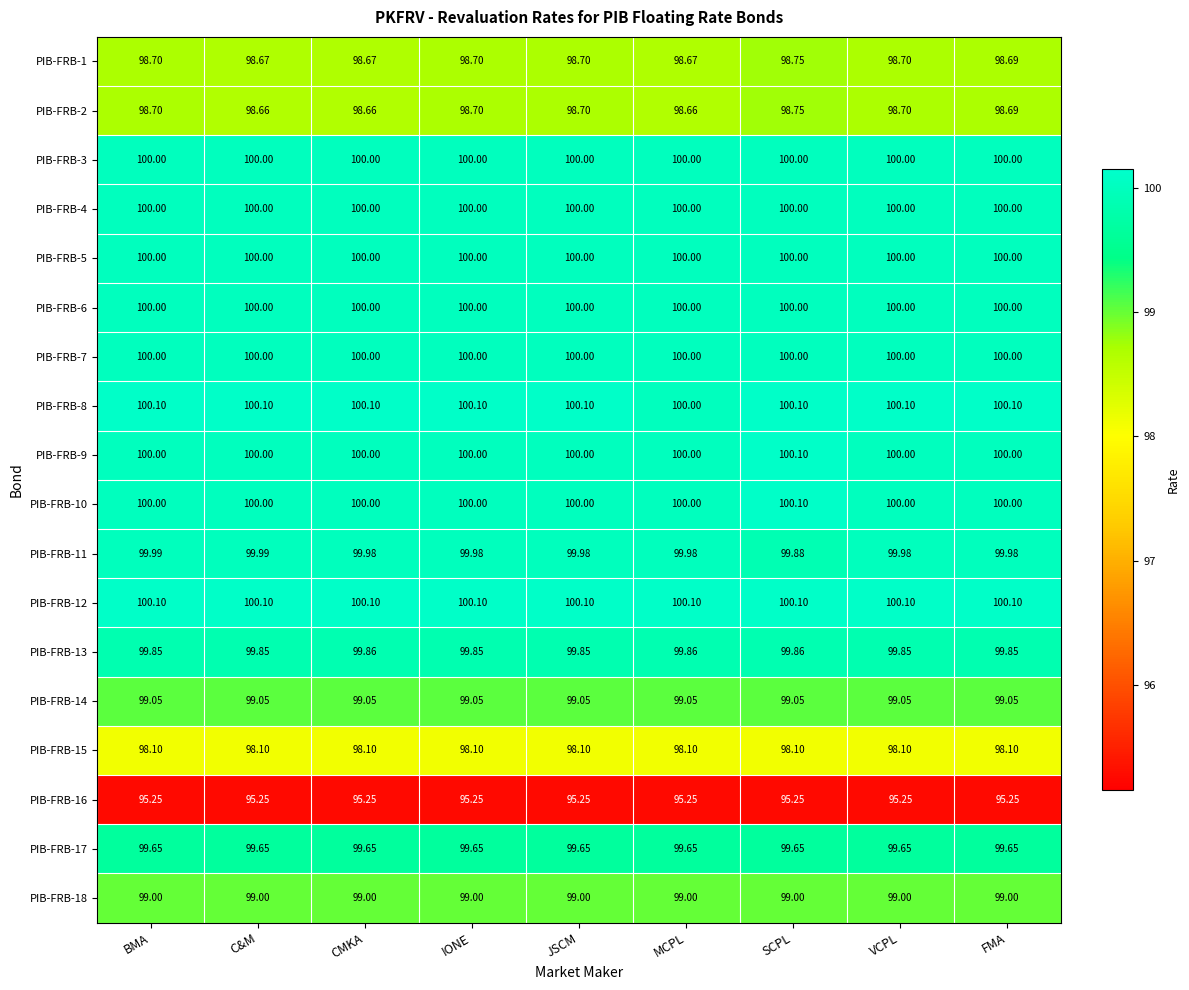

At which category is the sum across all series the highest?

SCPL